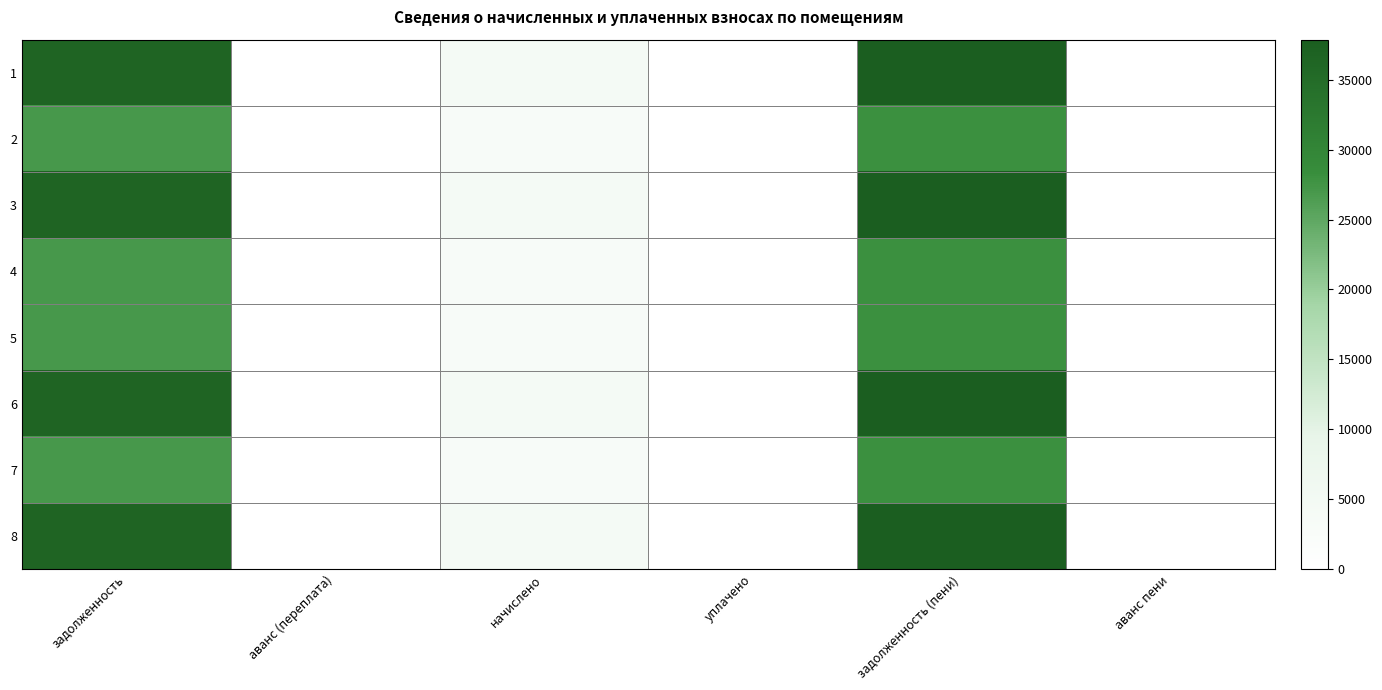

What is the difference between the highest and lowest values at задолженность (пени)?

9804.2